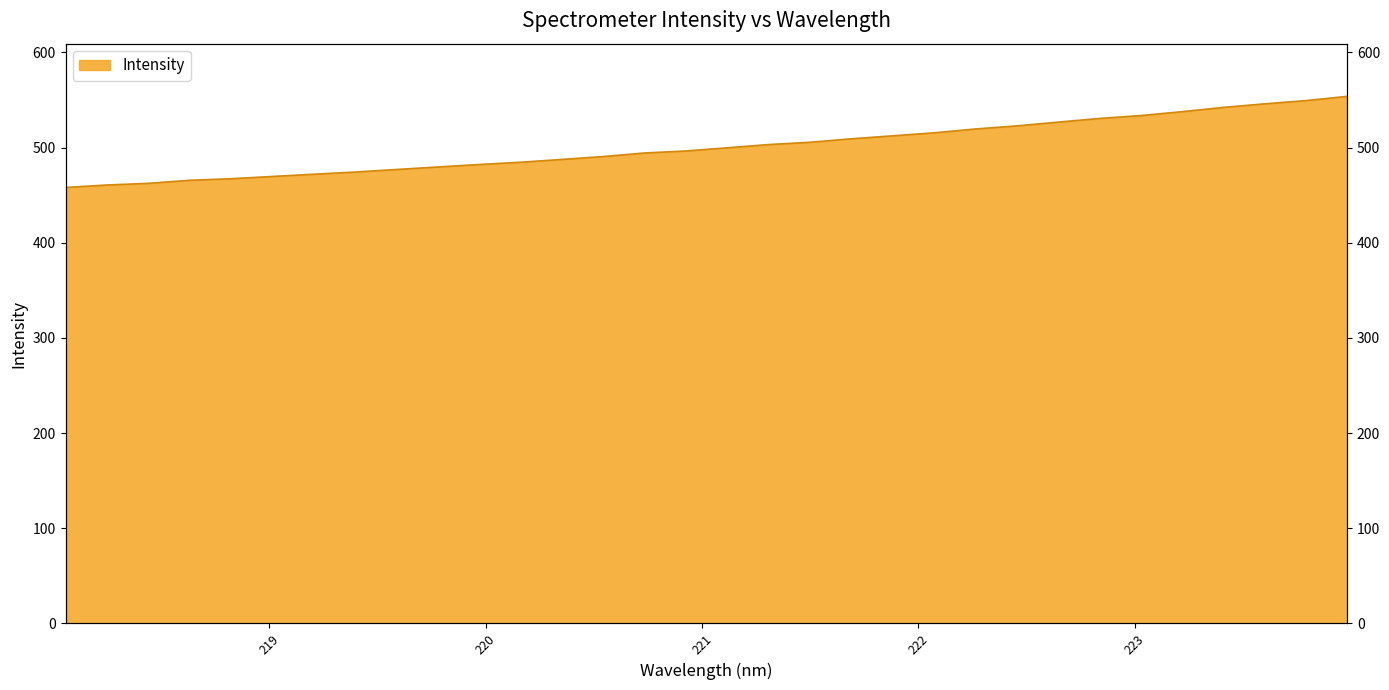

Rank the categories by value from highest to lowest.

223.9802, 223.7895, 223.5987, 223.408, 223.2172, 223.0264, 222.8355, 222.6447, 222.4538, 222.263, 222.0721, 221.8812, 221.6902, 221.4993, 221.3083, 221.1174, 220.9264, 220.7354, 220.5444, 220.3533, 220.1623, 219.9712, 219.7801, 219.589, 219.3979, 219.2067, 219.0156, 218.8244, 218.6332, 218.442, 218.2508, 218.0596